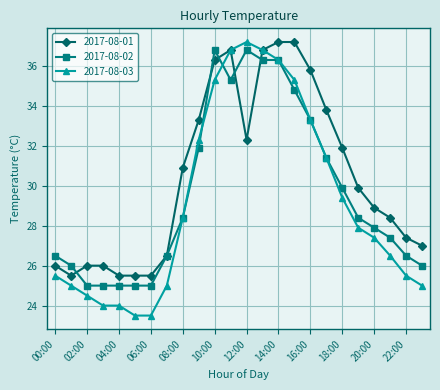

What is the value of the 2017-08-02 point at the 10th from the left?

31.9